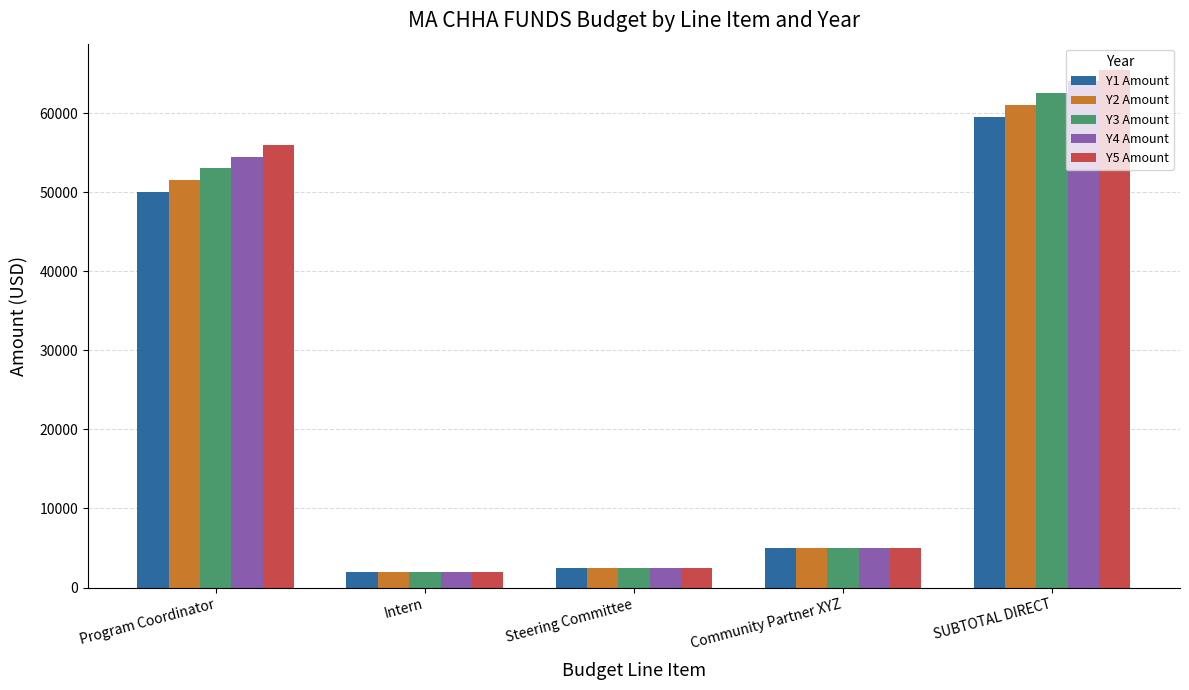

Which category has the highest value in the Y1 Amount series?

SUBTOTAL DIRECT